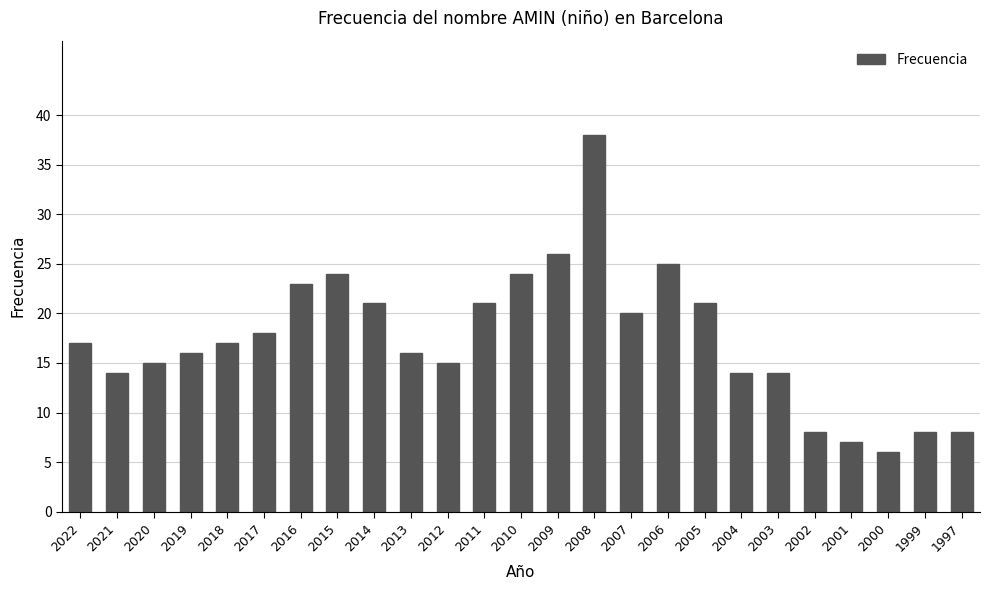

What is the sum of the values at 2006 and 2011?

46